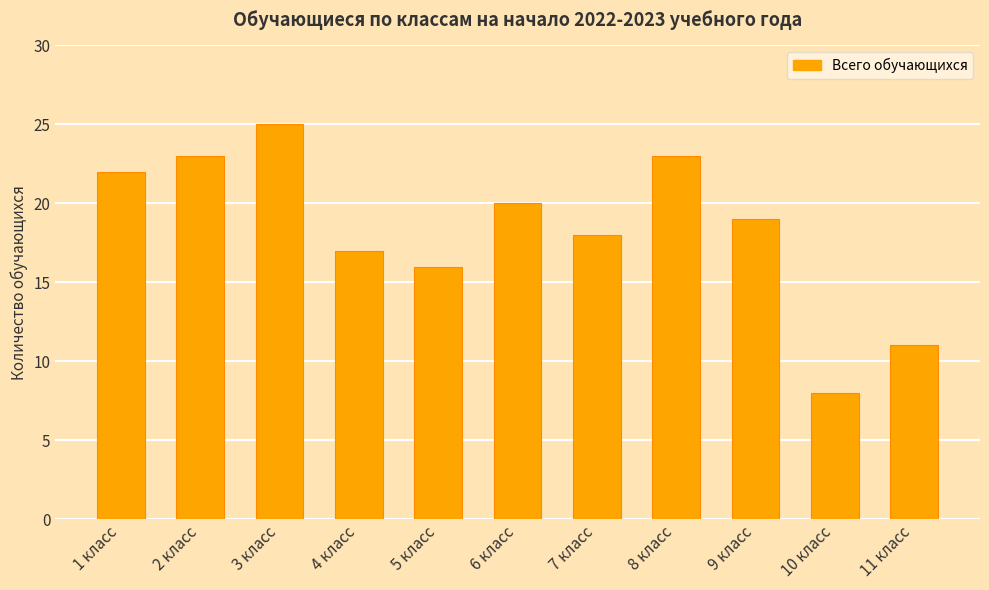

Are the bars horizontal?

No